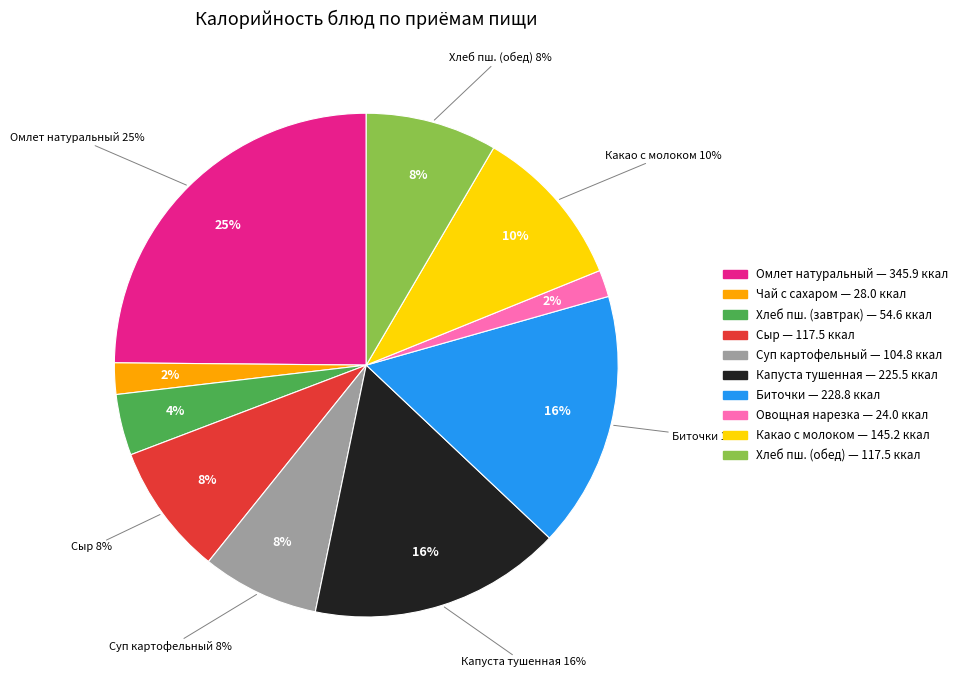

Rank the categories by value from highest to lowest.

Омлет натуральный, Биточки, Капуста тушенная, Какао с молоком, Сыр (порциями), Хлеб пшеничный (обед), Суп картофельный с макаронными изделиями, Хлеб пшеничный (завтрак), Чай с сахаром, Овощная нарезка из свежих огурцов